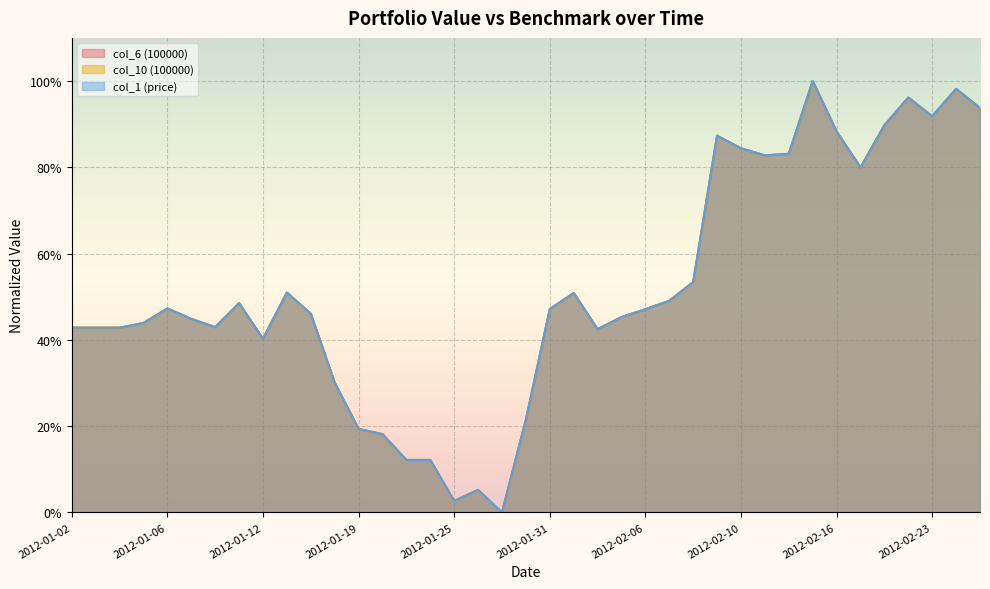

Count the number of categories in the chart.

39